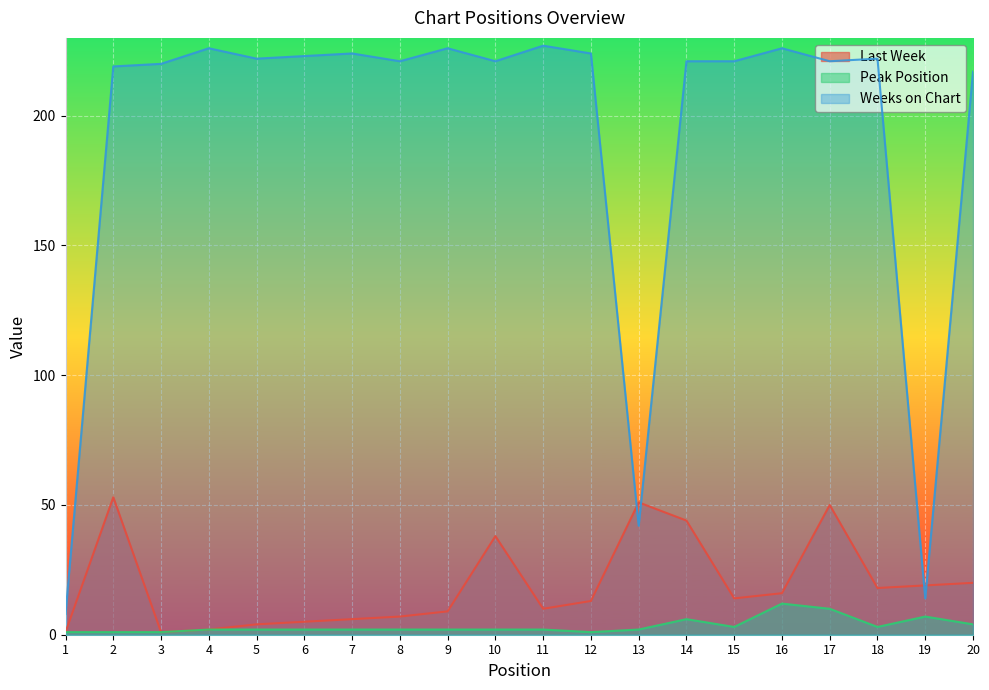

What is the sum of all Peak Position values?

67